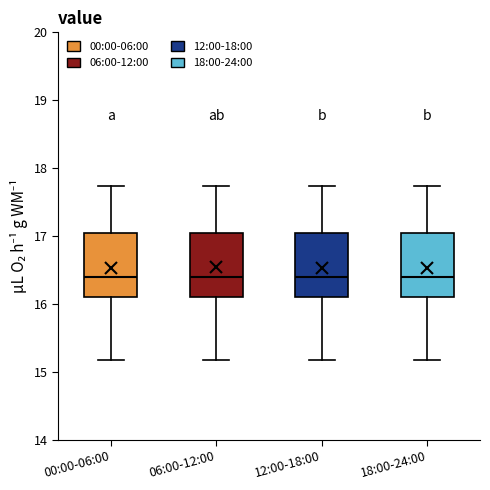

Reading left to right, read every box against the y-axis: the position of its median line, the range the box covers, and the ends of its whiskers. The values are not printed on the chart, so give them approximately, as read against the axis.

00:00-06:00: median 16.4, box 16.1 to 17.0, whiskers 15.2 to 17.7
06:00-12:00: median 16.4, box 16.1 to 17.0, whiskers 15.2 to 17.7
12:00-18:00: median 16.4, box 16.1 to 17.0, whiskers 15.2 to 17.7
18:00-24:00: median 16.4, box 16.1 to 17.0, whiskers 15.2 to 17.7